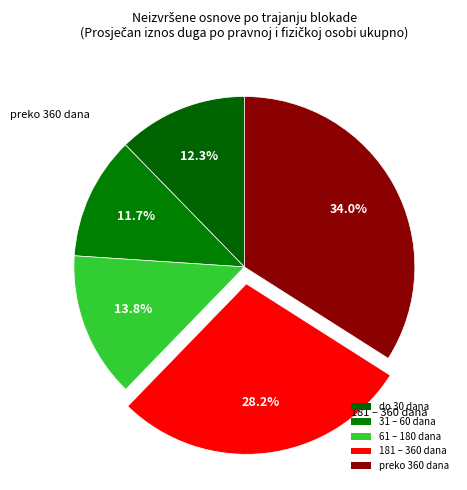

How many slices are in this pie chart?

5